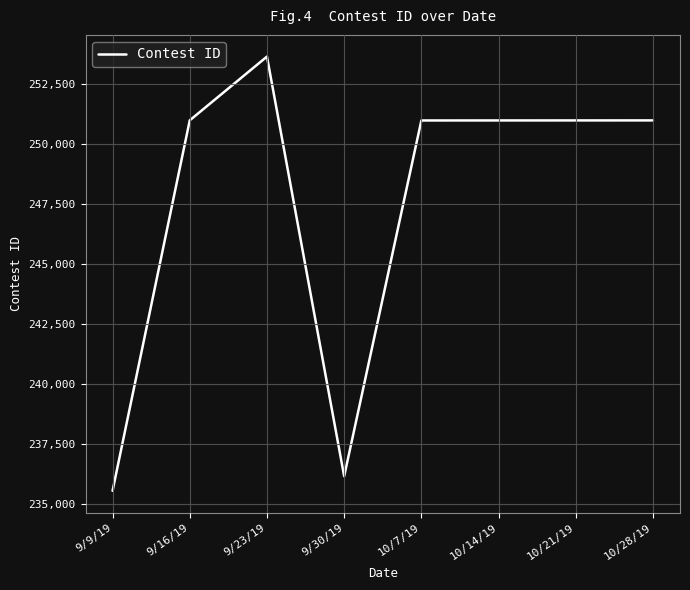

At which category does the data reach its first local valley?

9/30/19